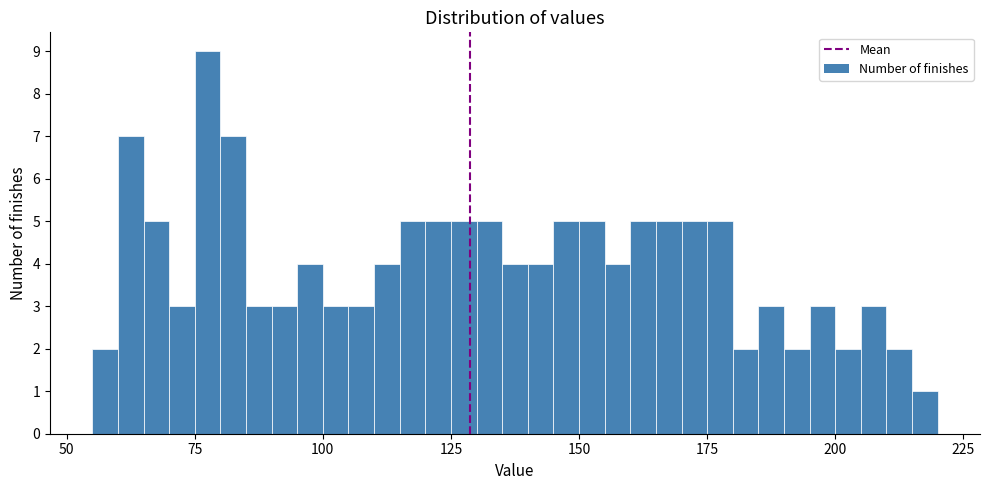

Around what value on the x-axis is the tallest bar? Give the approximate position of its centre, as read against the axis.

80